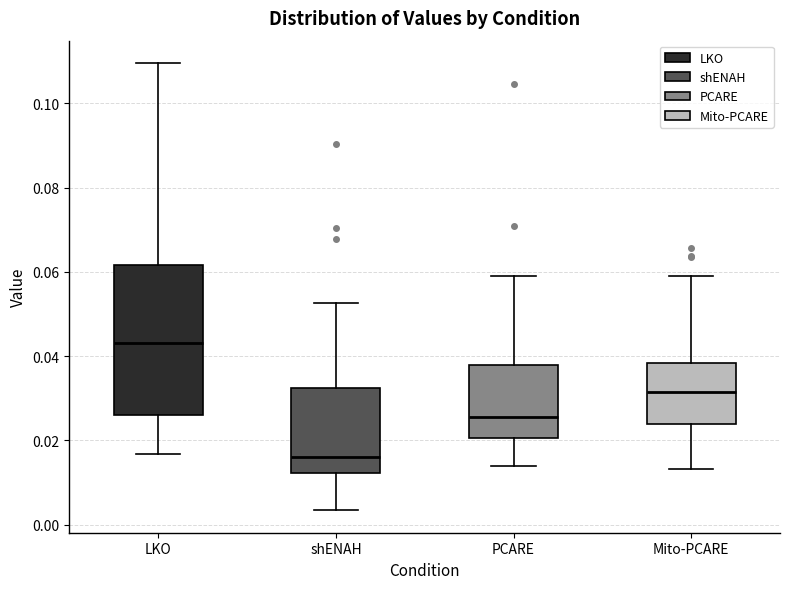

Where is the lower edge of the box for Mito-PCARE on the y-axis? The values are not printed on the chart, so give them approximately, as read against the axis.

0.024